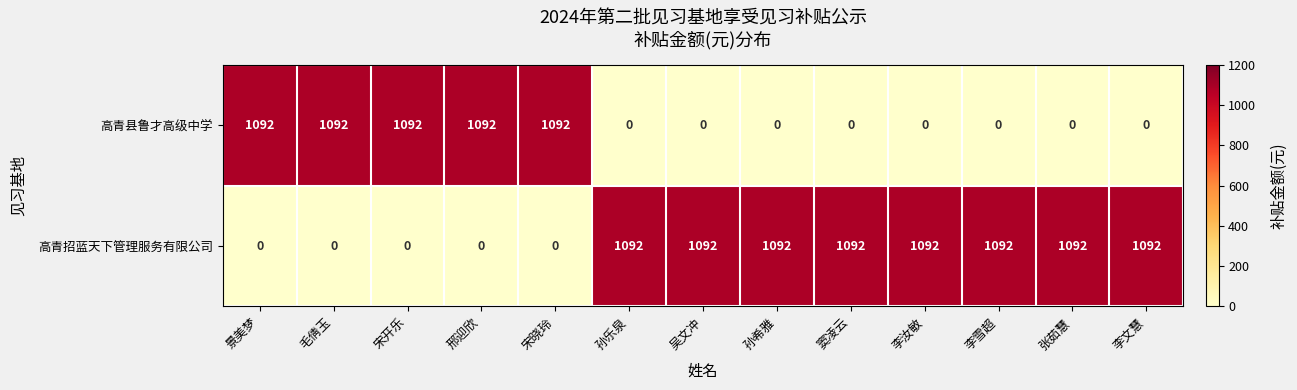

True or false: 高青招蓝天下管理服务有限公司 has a value of 1092 at 张茹慧.

True